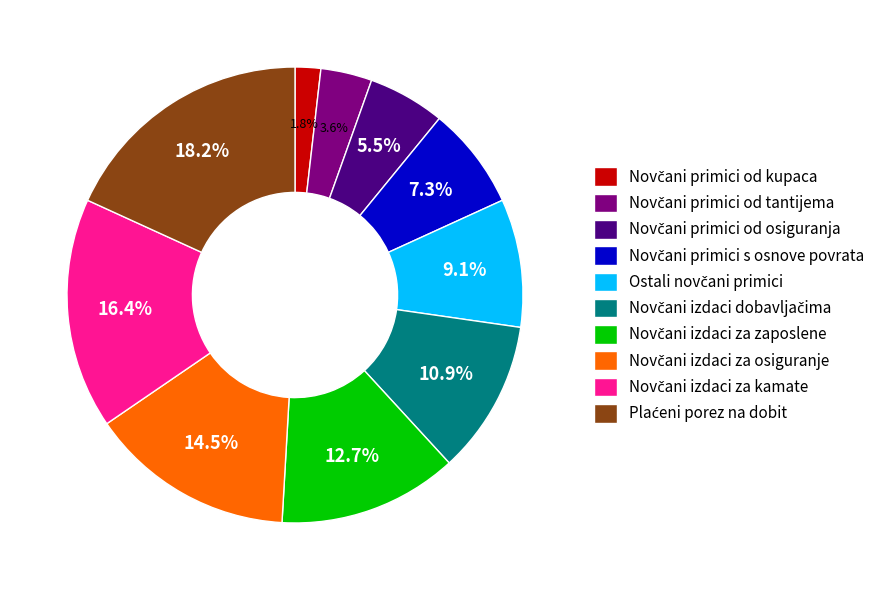

Is there a majority slice in this chart?

No